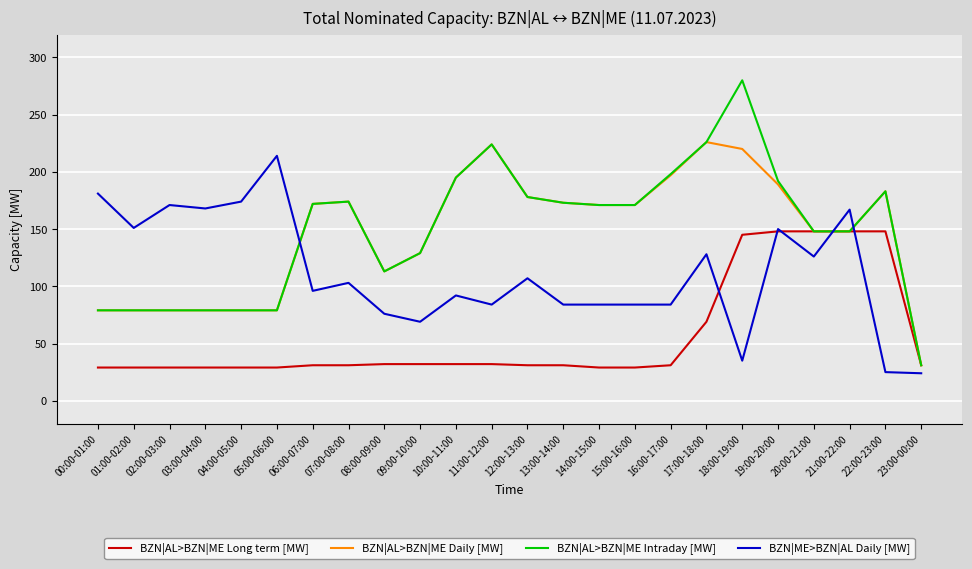

At which label is BZN|AL>BZN|ME Daily [MW] closest to 128?

09:00-10:00